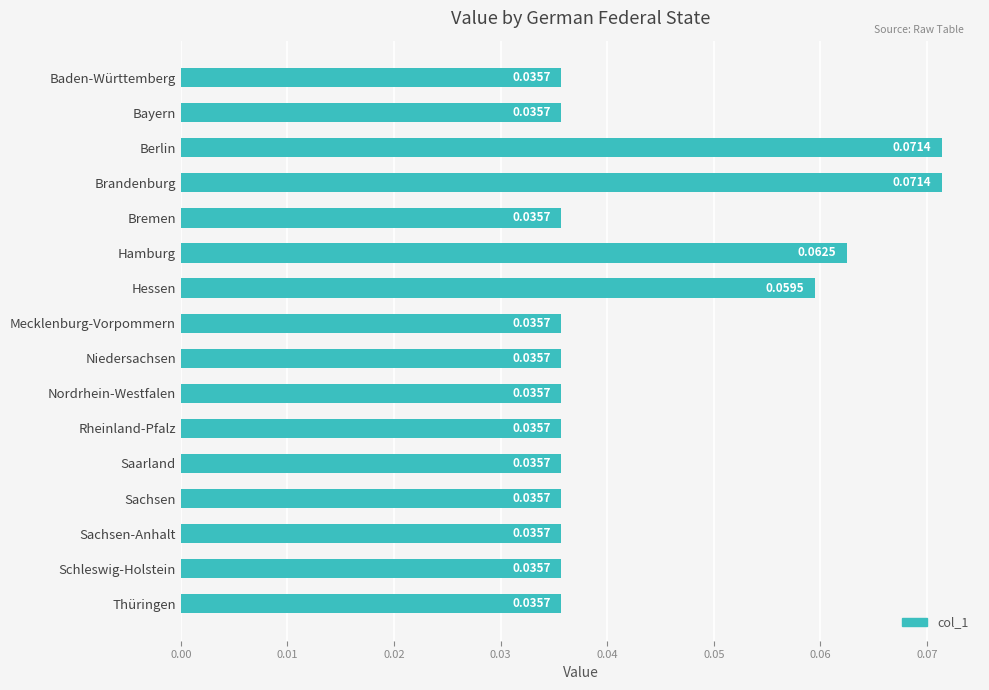

What is the label of the 5th bar from the bottom?

Saarland